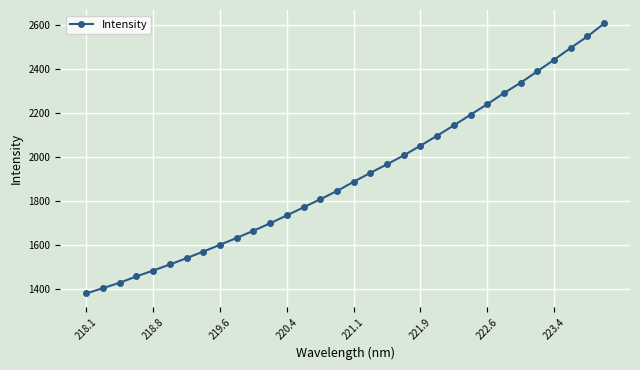

What is the value of the 9th point from the left?

1600.7